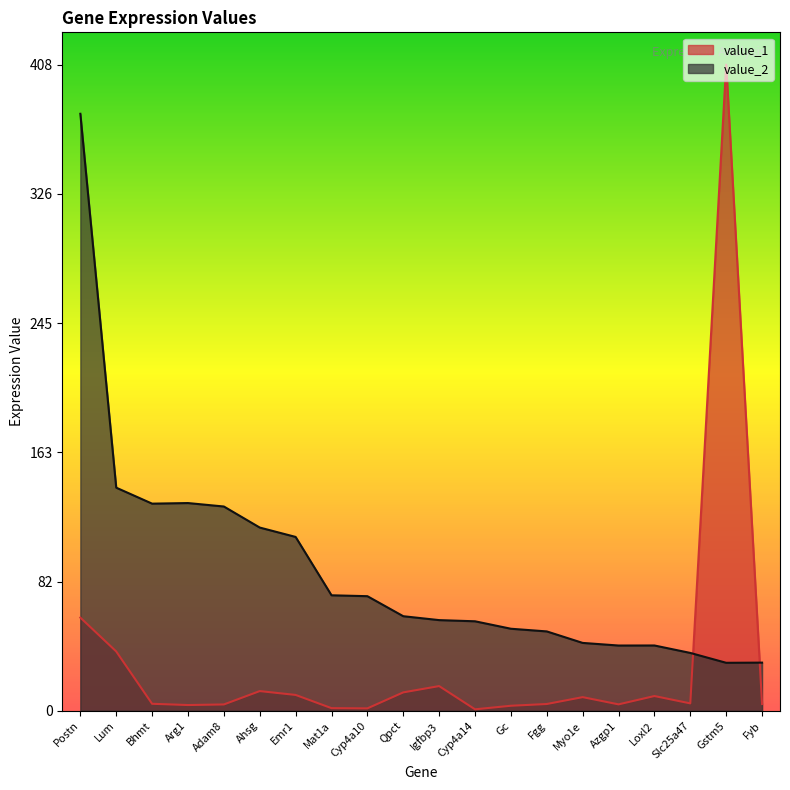

Which label corresponds to the largest value in the chart?

Gstm5